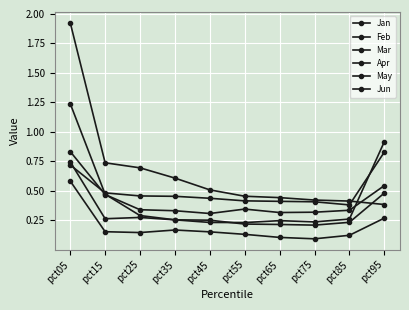

At how many categories does at least one series exceed 1?

1